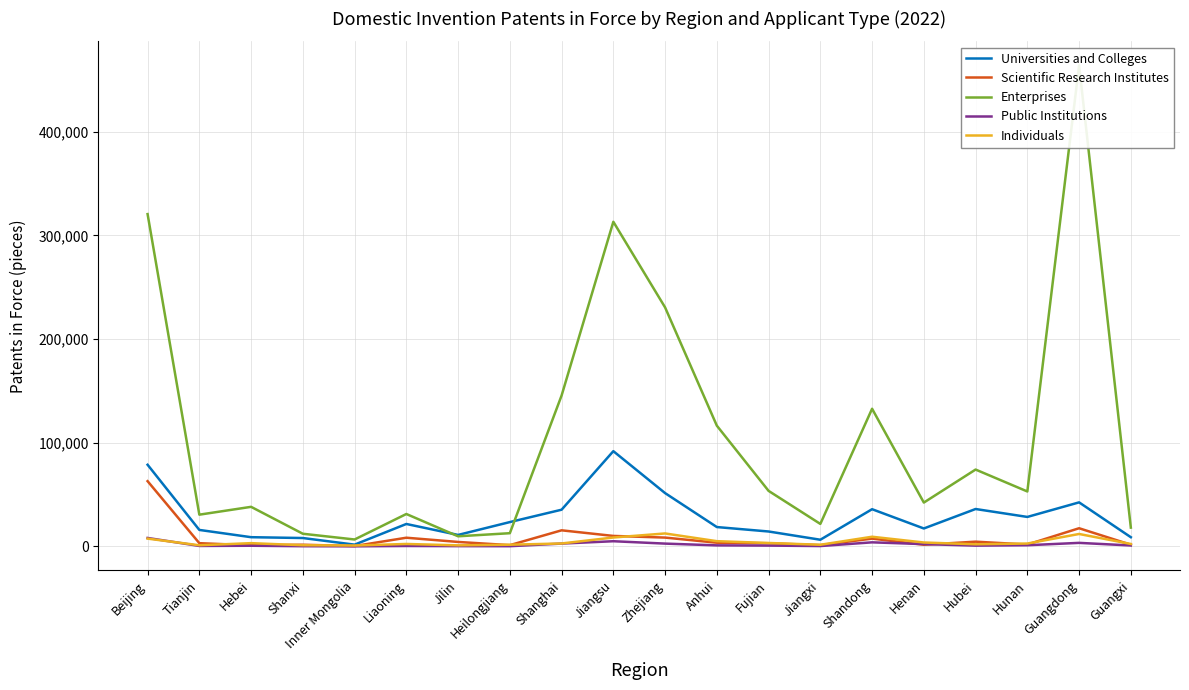

The Scientific Research Institutes series shows 17519 at Guangdong. True or false?

True